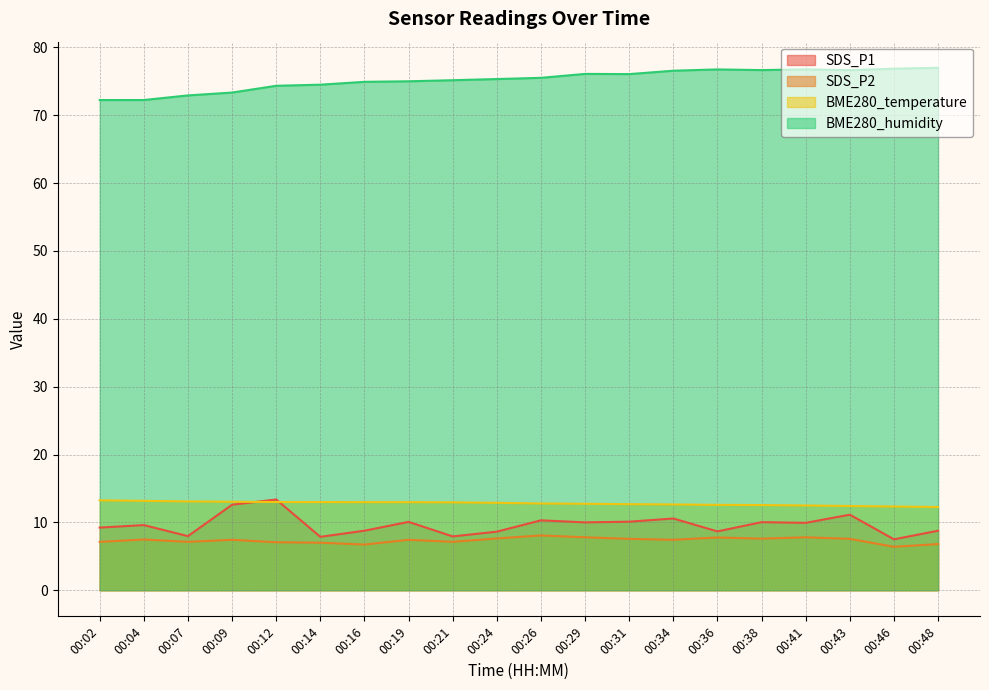

What is the total value across all series at 00:48?

104.8